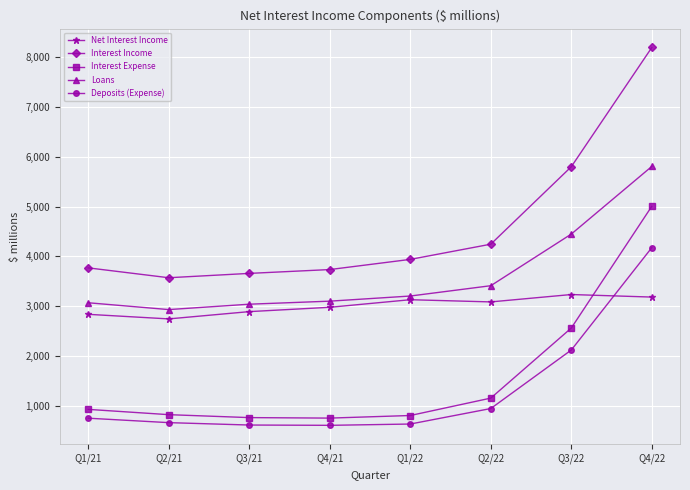

True or false: Deposits (Expense) and Net Interest Income cross at least once.

True